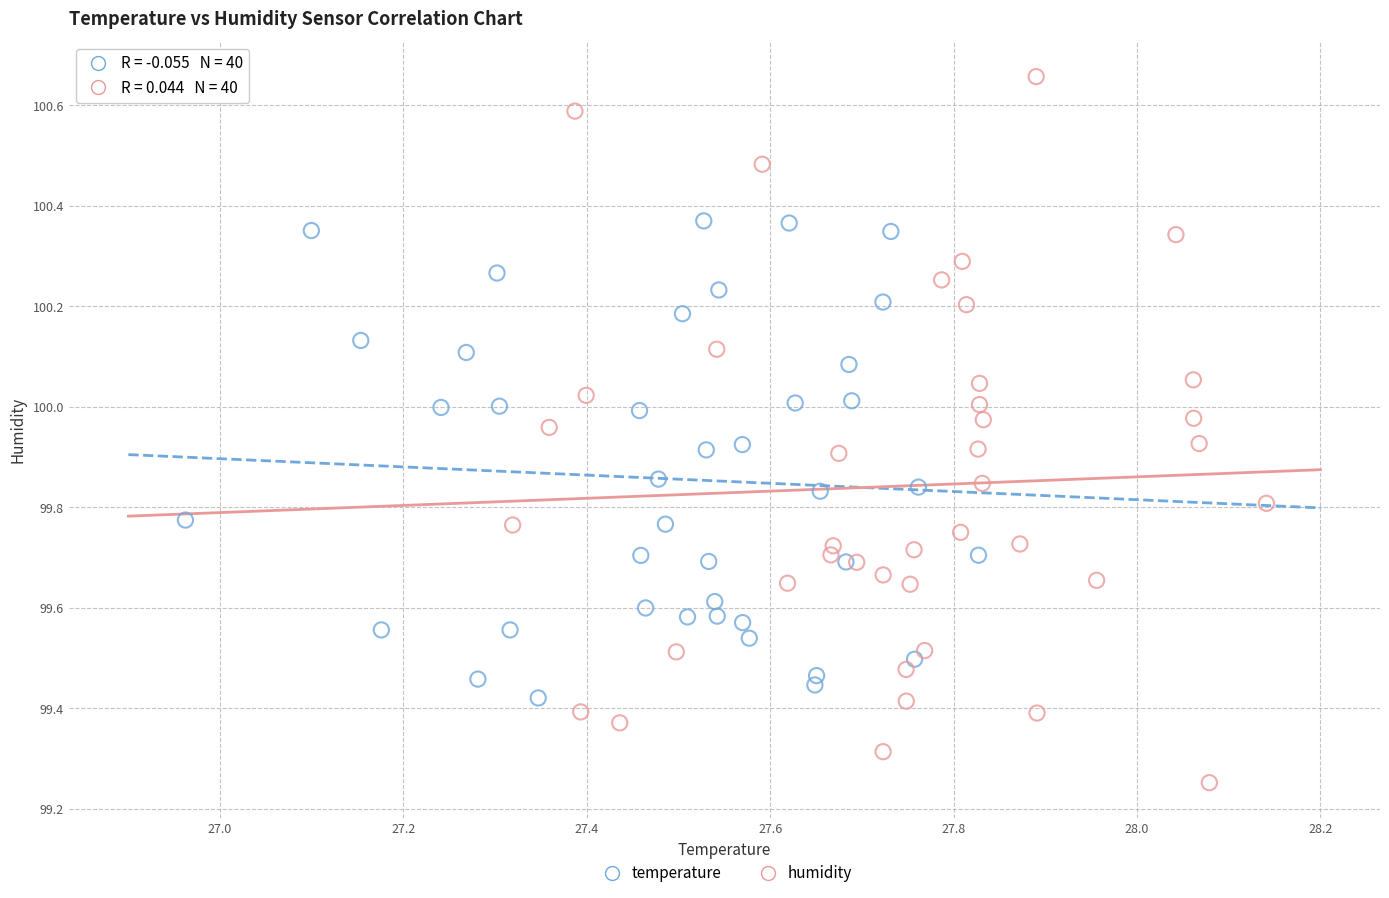

What are all the series names shown in the legend?

temperature, humidity